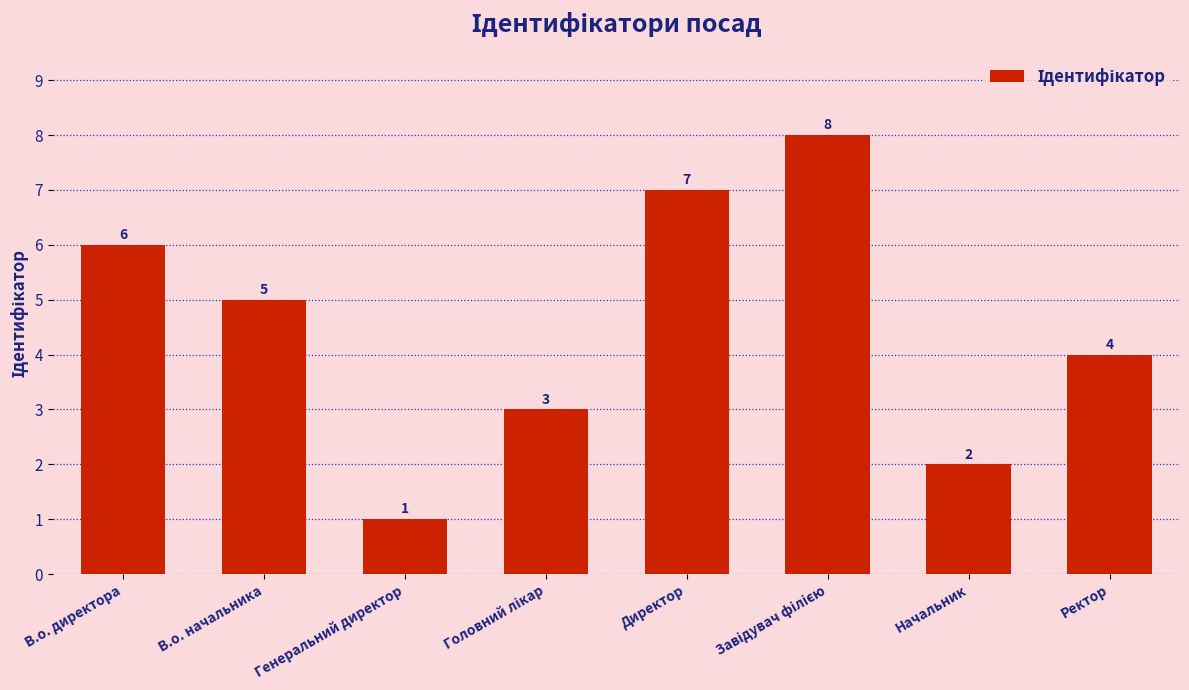

The value at Генеральний директор is 1. True or false?

True